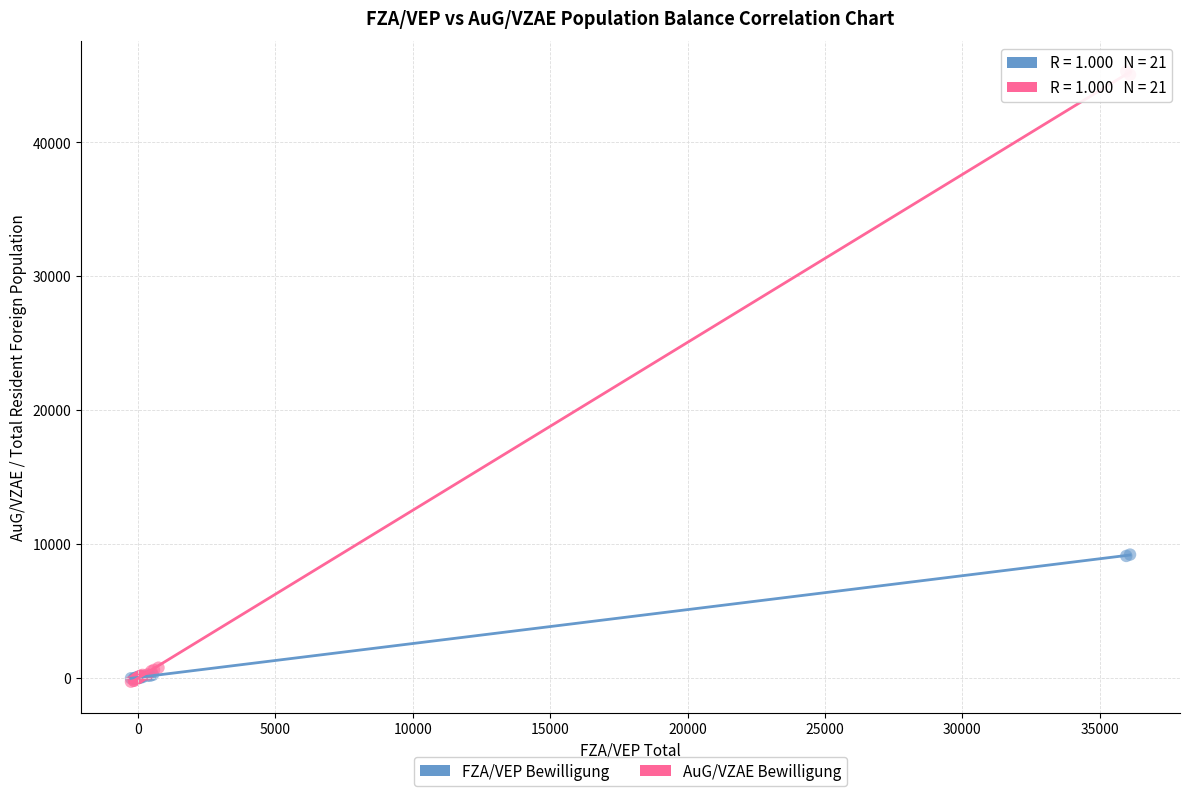

Which series contains the highest Y value?

AuG/VZAE Bewilligung